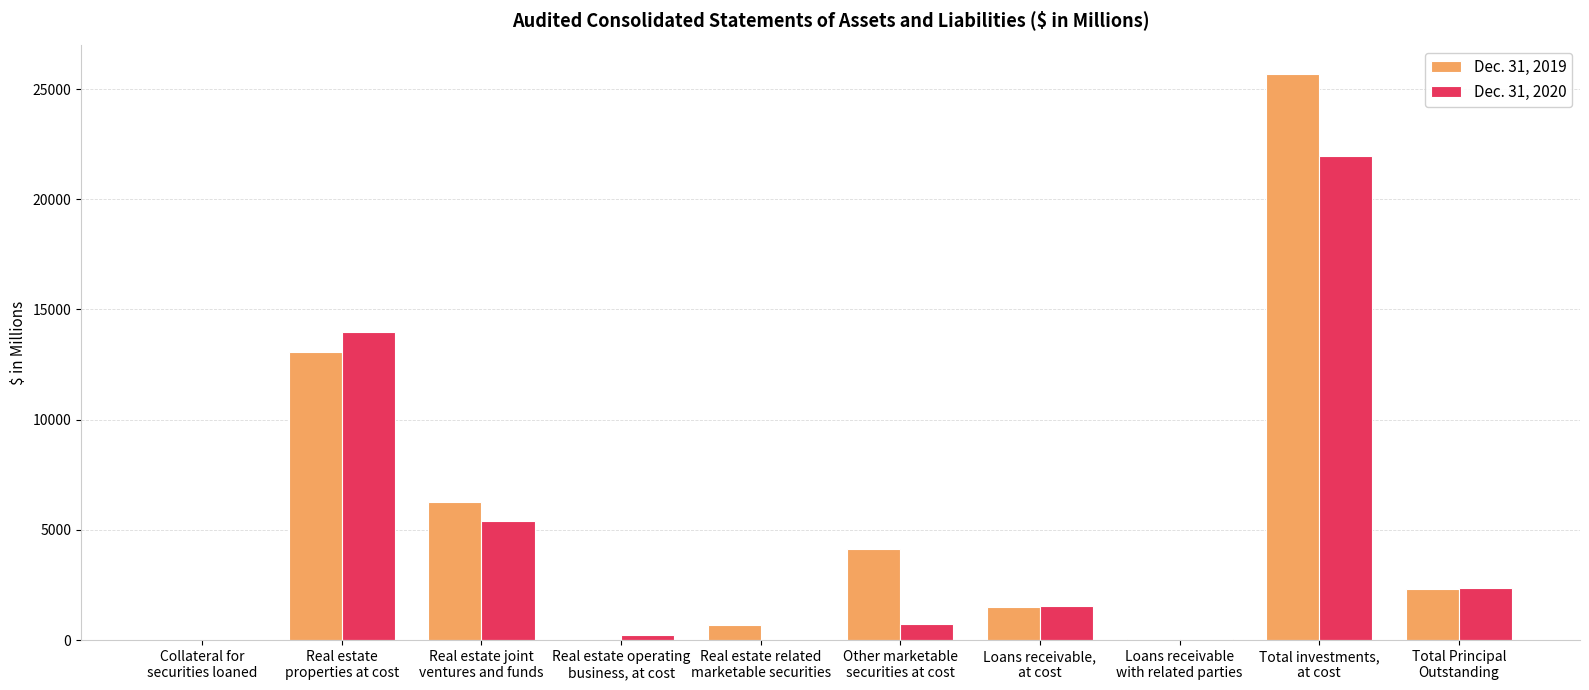

What is the maximum value shown in the chart?

25697.4